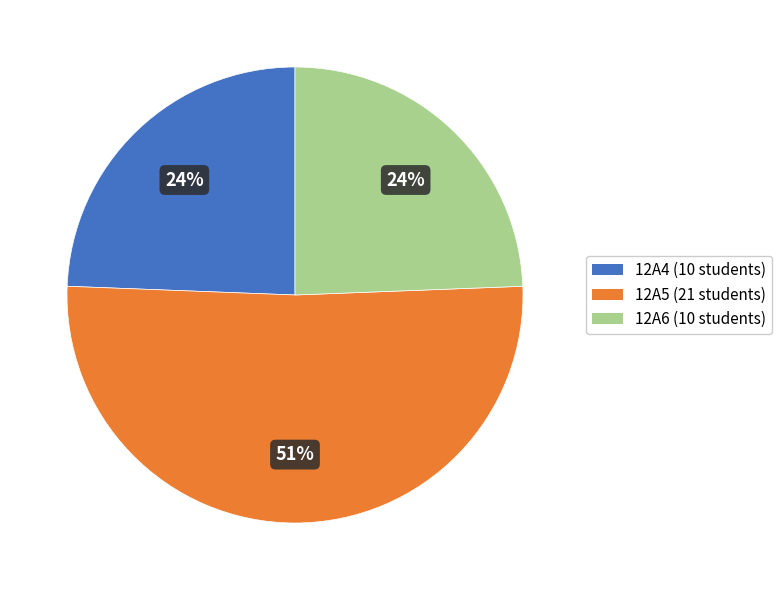

What is the largest slice in the pie chart?

12A5